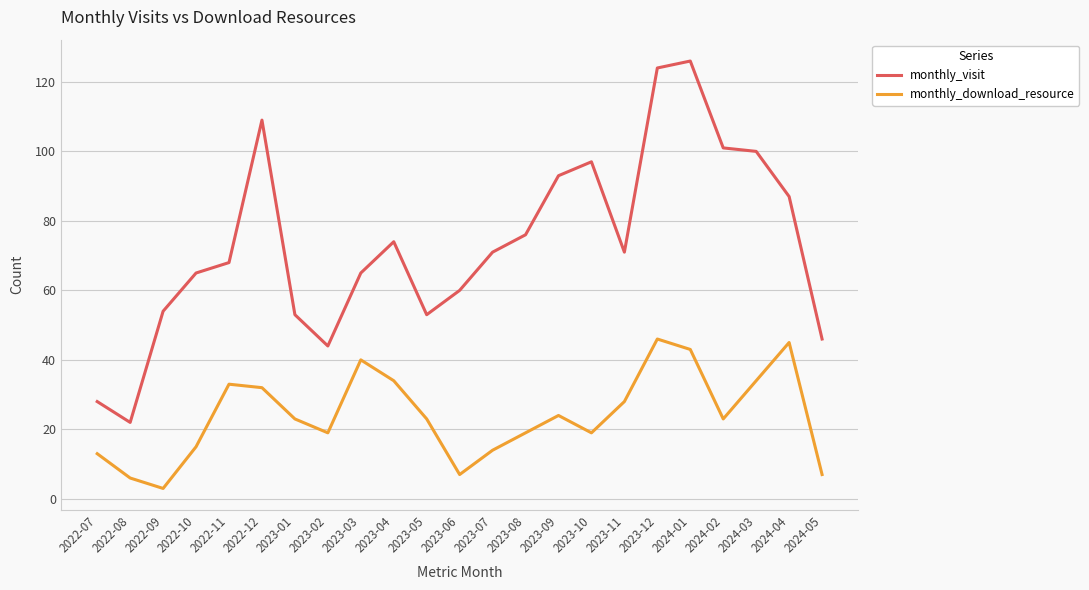

True or false: monthly_download_resource and monthly_visit cross at least once.

False